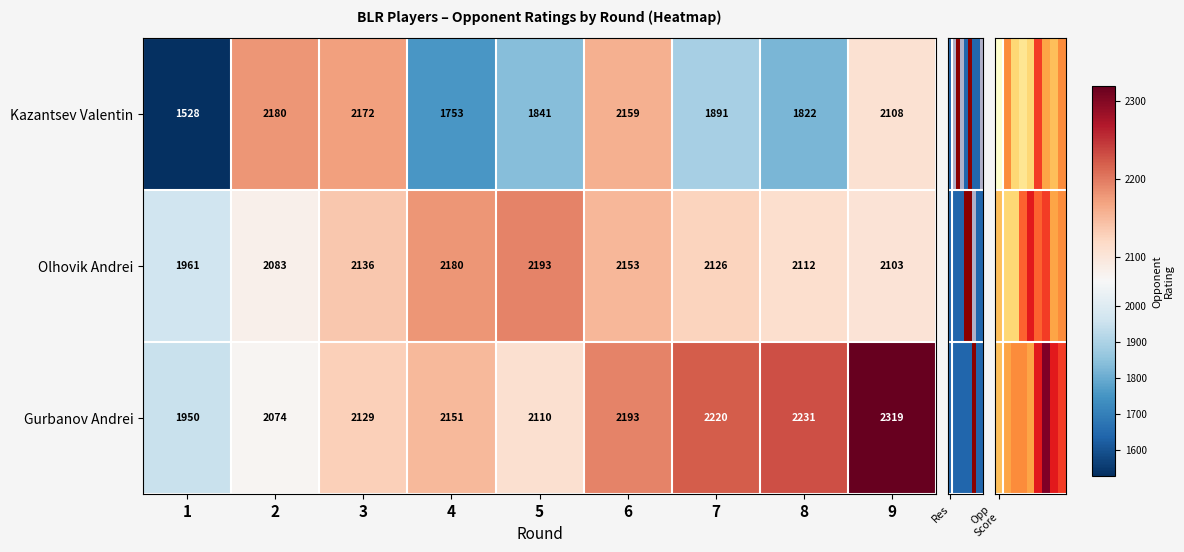

The Kazantsev Valentin series shows 2159 at 6. True or false?

True